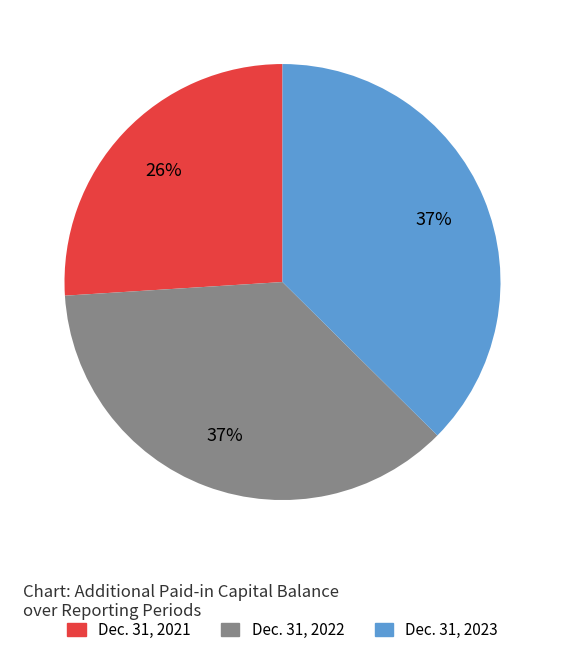

Which category has the smallest portion of the pie?

Dec. 31, 2021